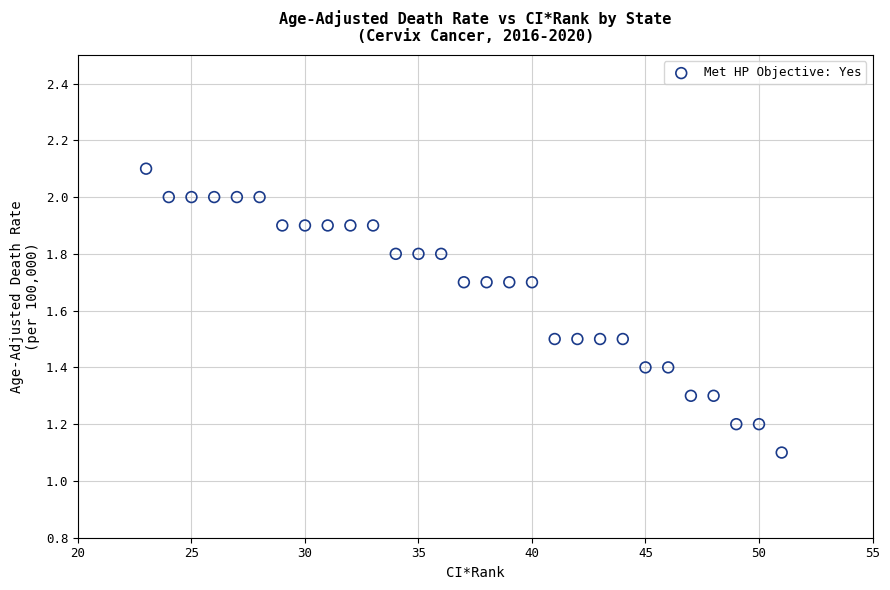

What is the range of Y values (max minus min)?

1.0